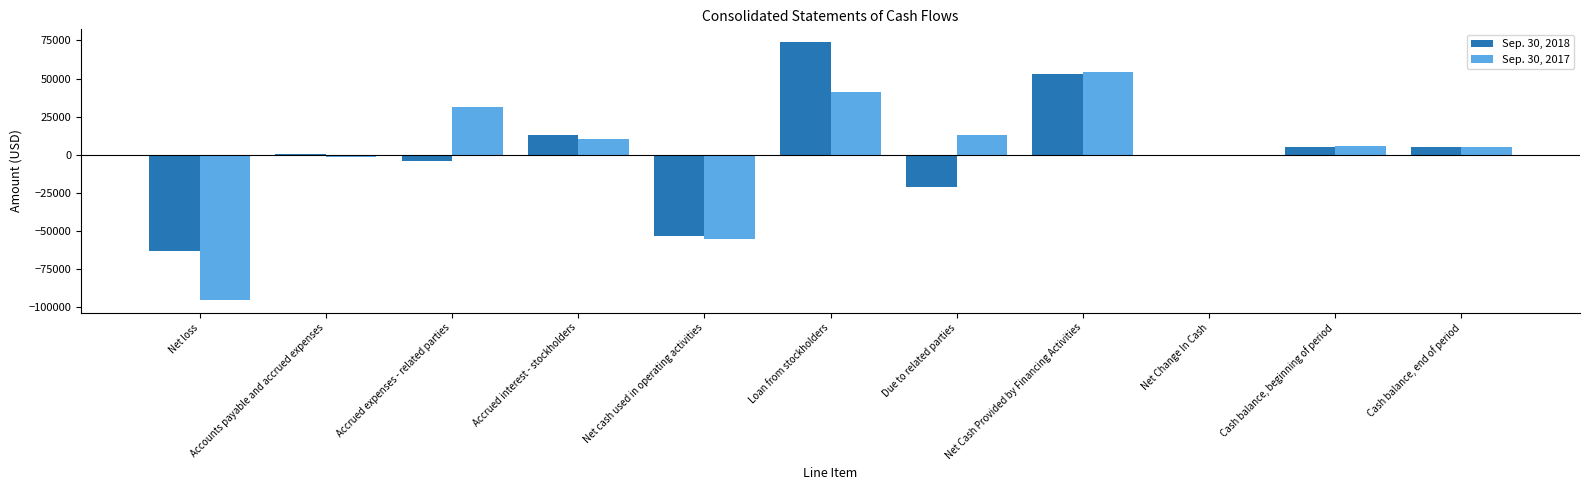

Are the bars grouped side by side (vs. stacked)?

Yes